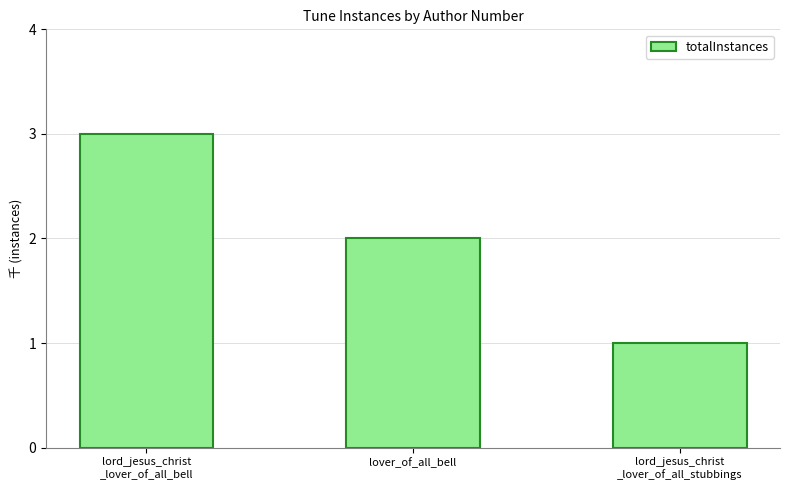

Which has a higher value, lover_of_all_bell or lord_jesus_christ
_lover_of_all_bell?

lord_jesus_christ
_lover_of_all_bell